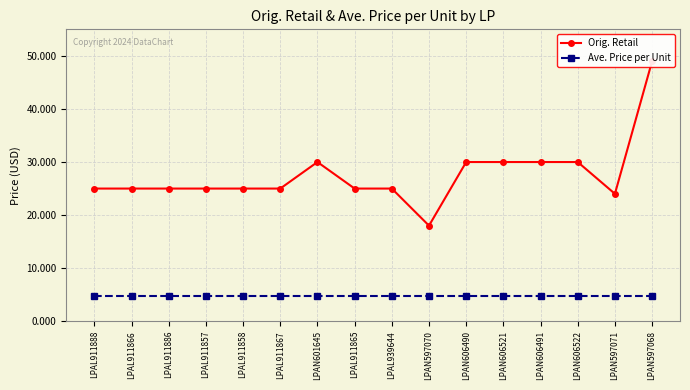

Which category has the highest value in the Ave. Price per Unit series?

LPAL911888